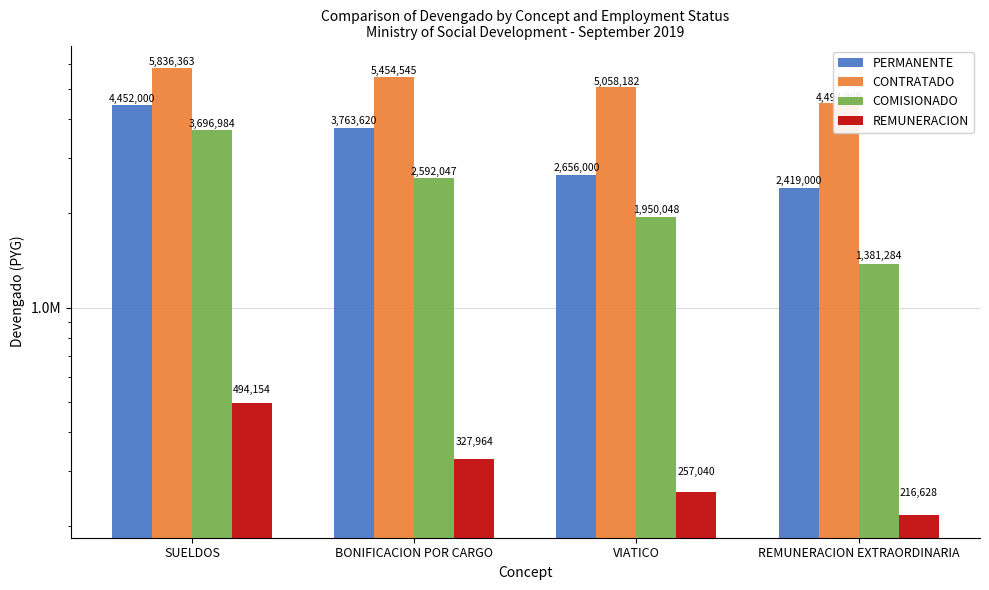

What is the label of the 3rd bar from the left?

VIATICO